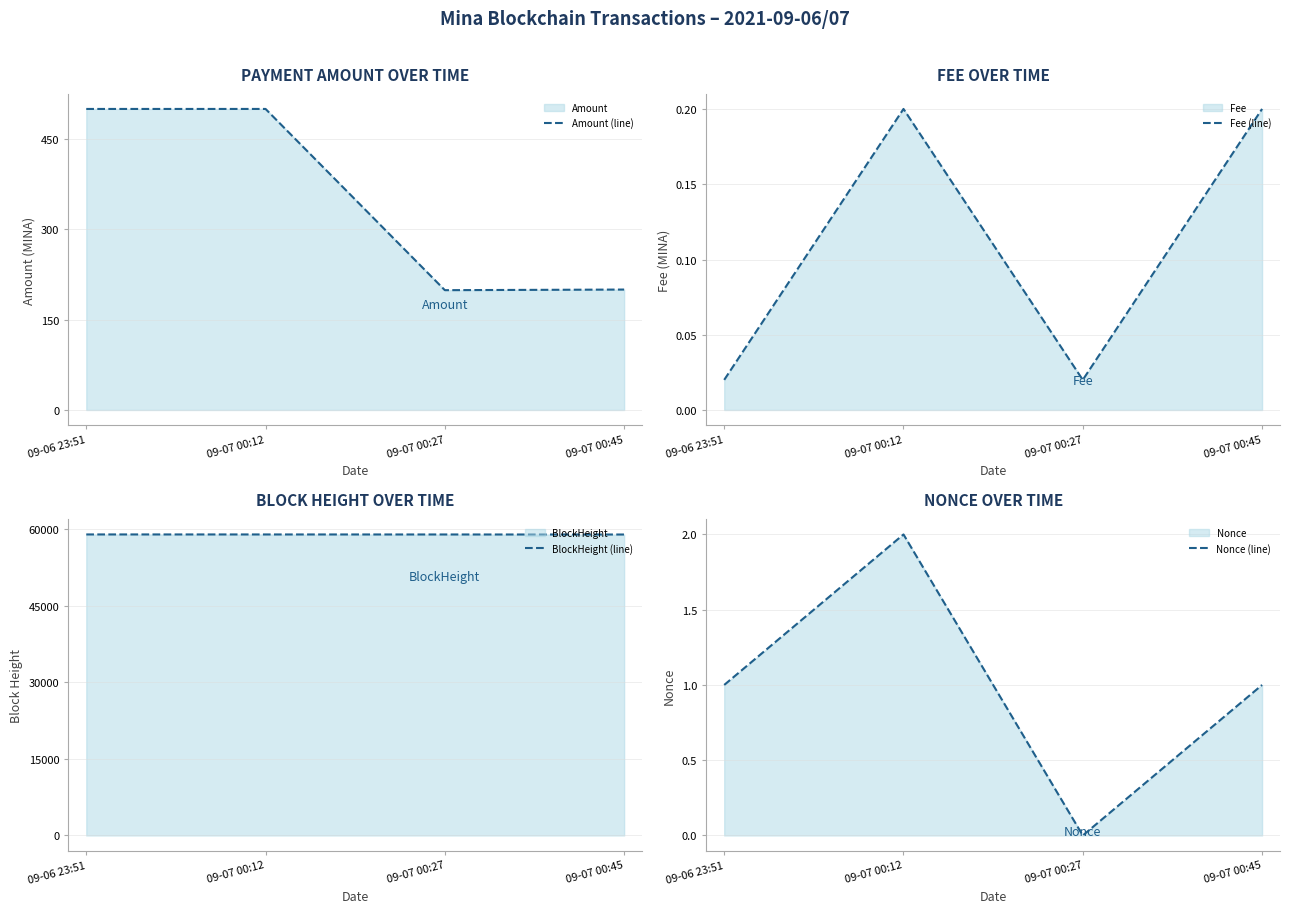

Which series has the largest total across all categories?

BlockHeight (line)